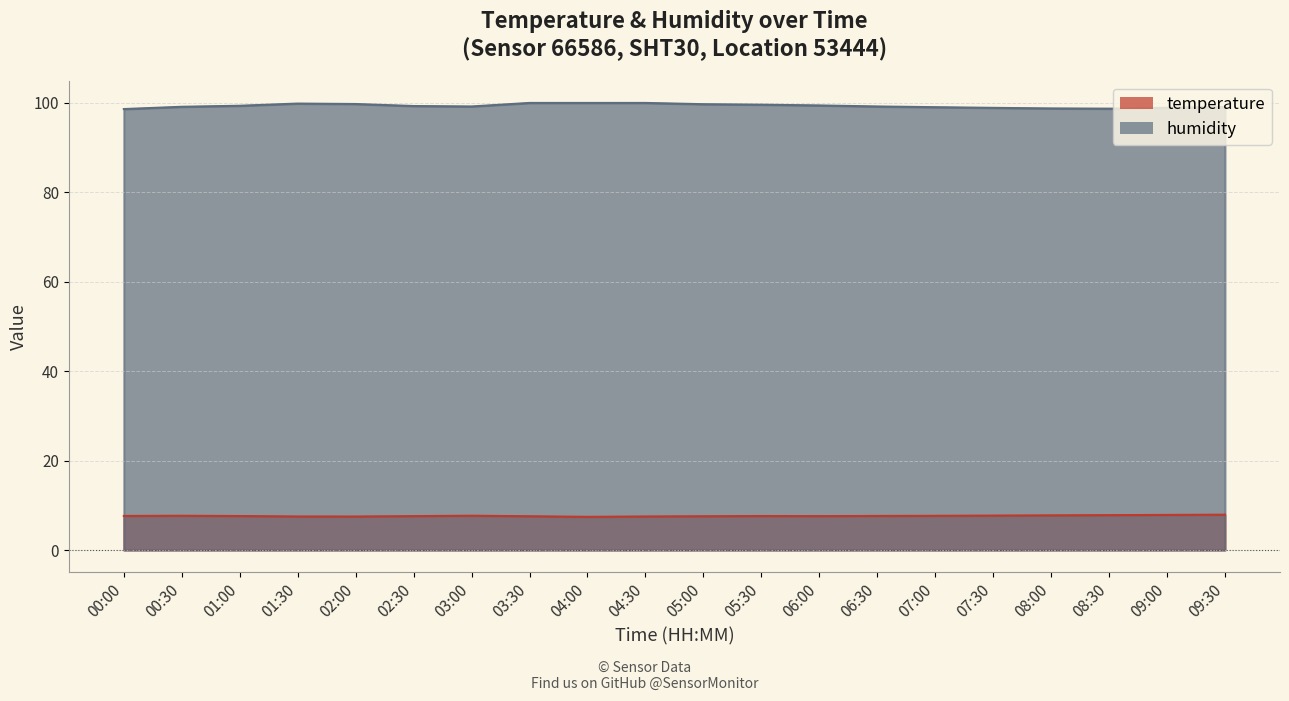

True or false: temperature has a value of 13.4 at 01:30.

False